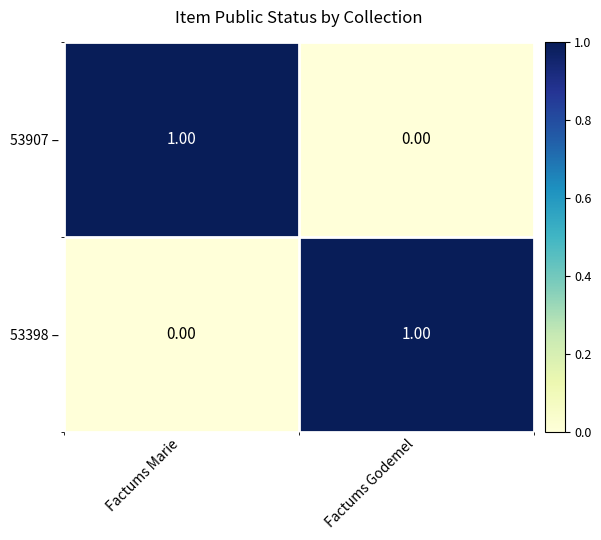

Is the value of 53398 – at Factums Marie greater than the value of 53907 – at Factums Marie?

No